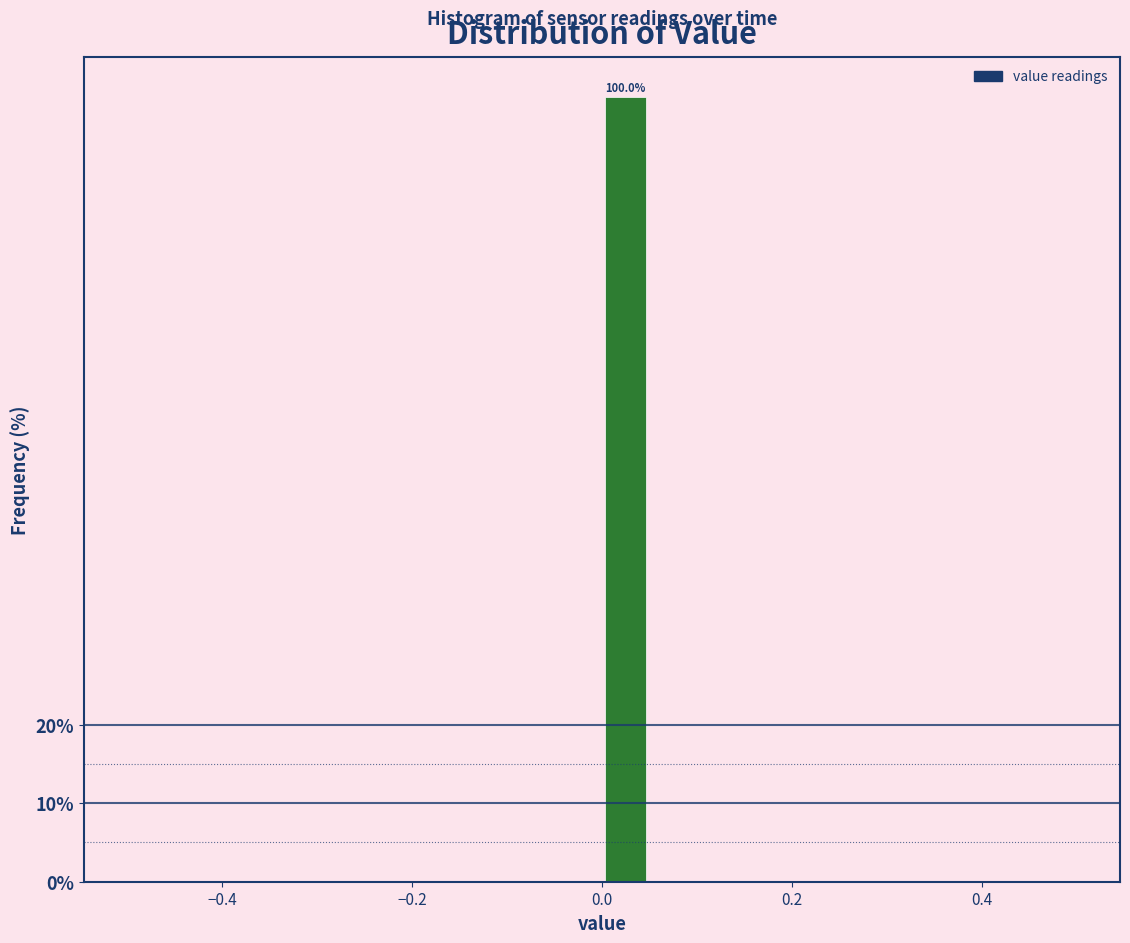

Read against the x-axis, roughly where is the centre of the tallest bar?

0.02